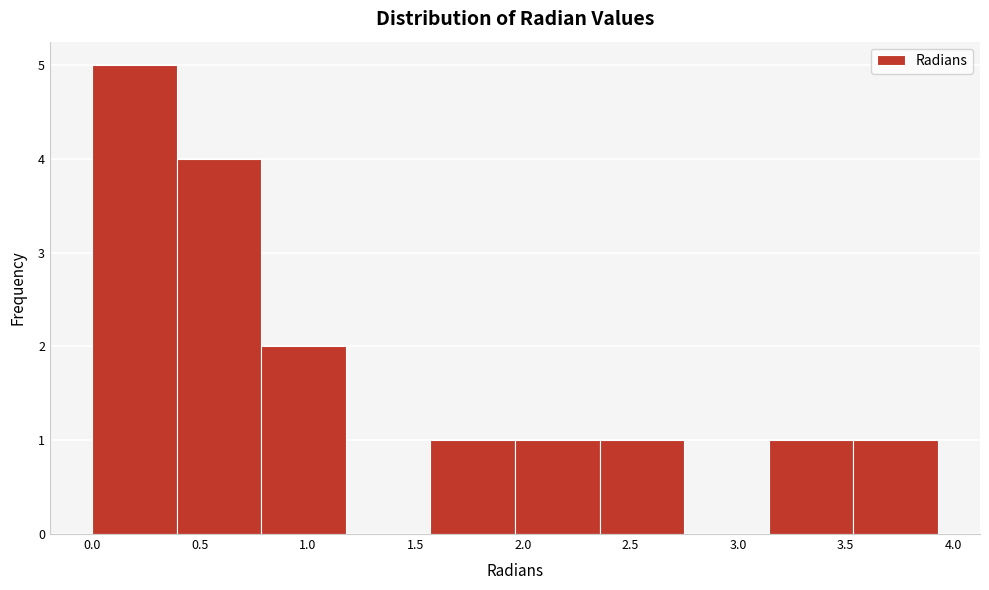

What is the height of the bar covering 0.80 to 1.20 on the x-axis? Neither the bar edges nor the heights are printed on the chart, so give them approximately, as read against the axes.

2